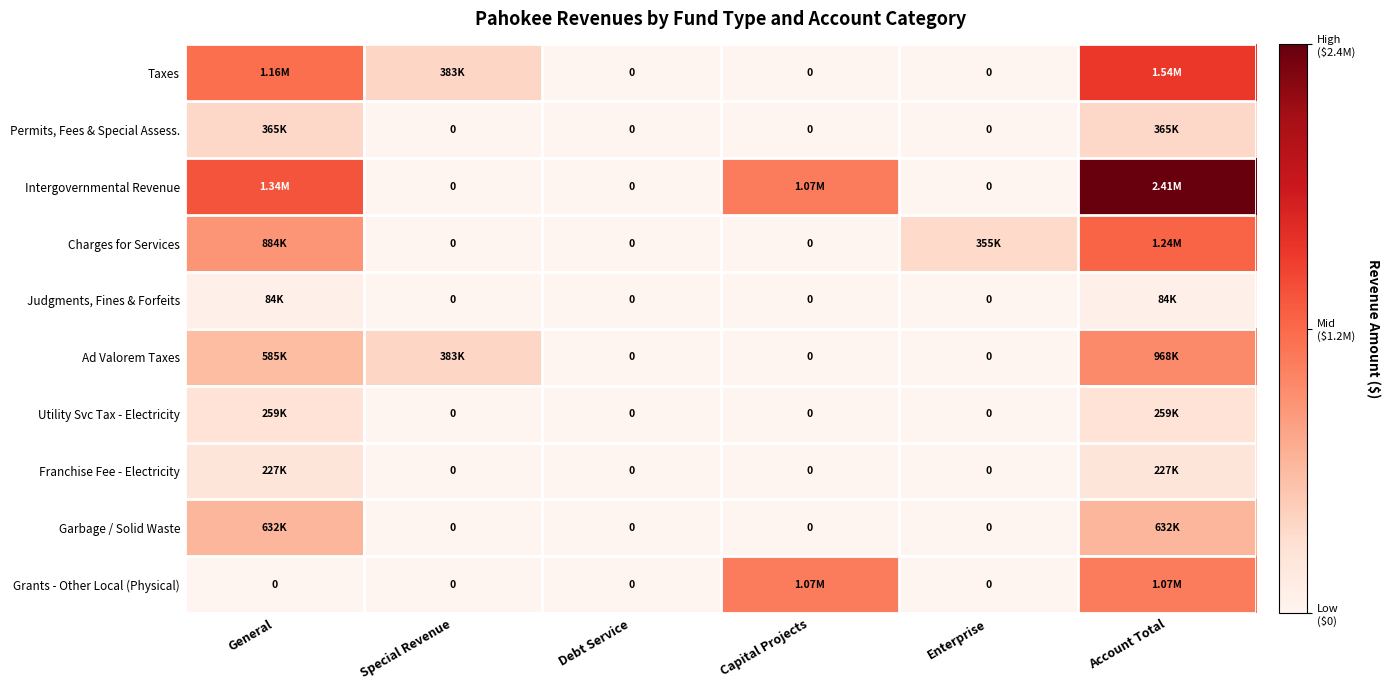

Which has a higher value, Account Total or Debt Service?

Account Total